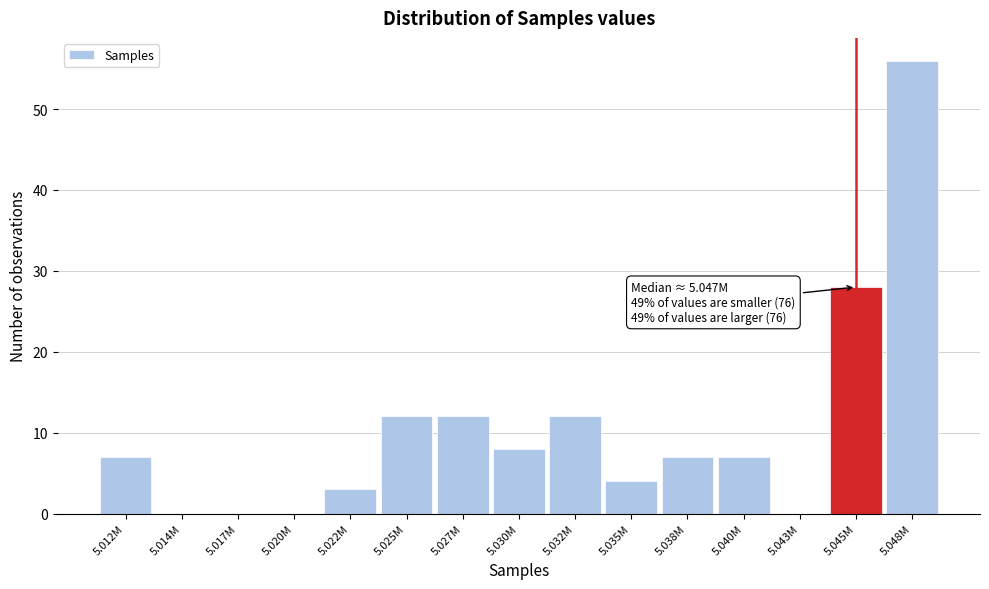

Reading left to right, transcribe all the data shown in this chart.

5.012M=7	5.014M=0	5.017M=0	5.020M=0	5.022M=3	5.025M=12	5.027M=12	5.030M=8	5.032M=12	5.035M=4	5.038M=7	5.040M=7	5.043M=0	5.045M=28	5.048M=56